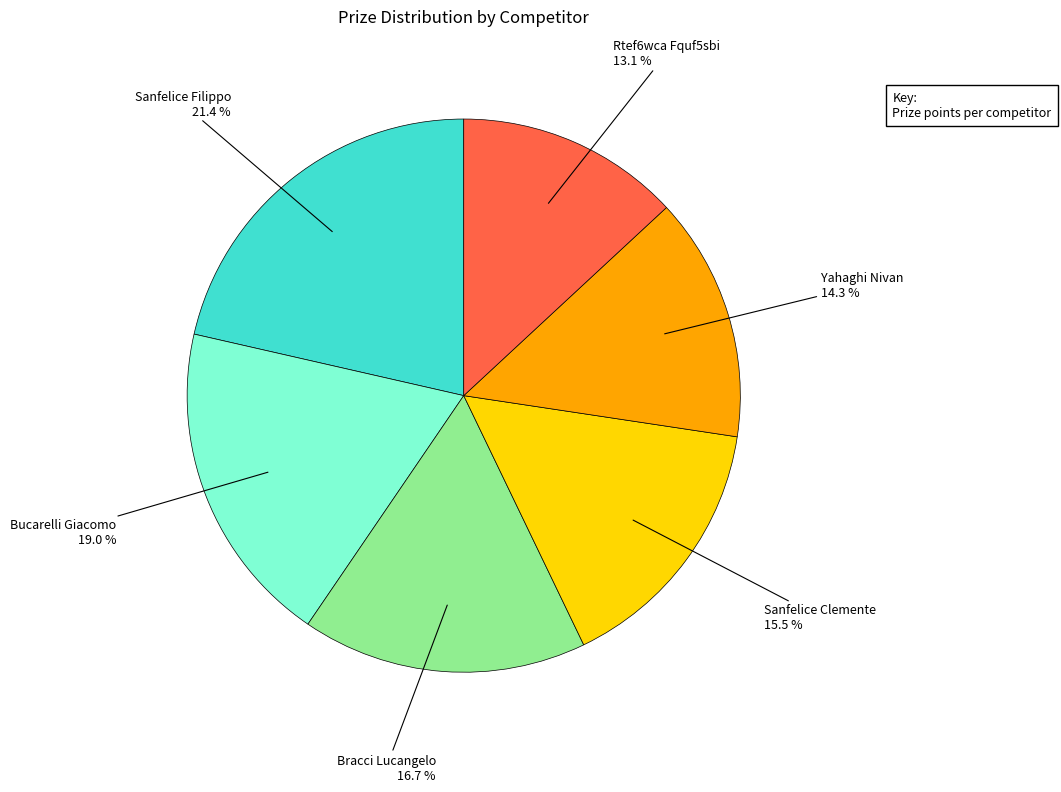

Is there any slice that represents more than half of the pie?

No